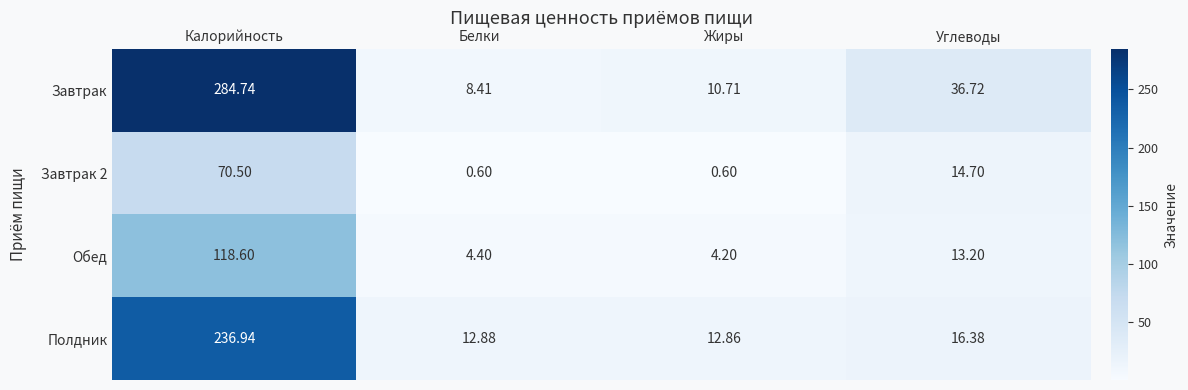

Where is Обед nearest to the value 61?

Углеводы